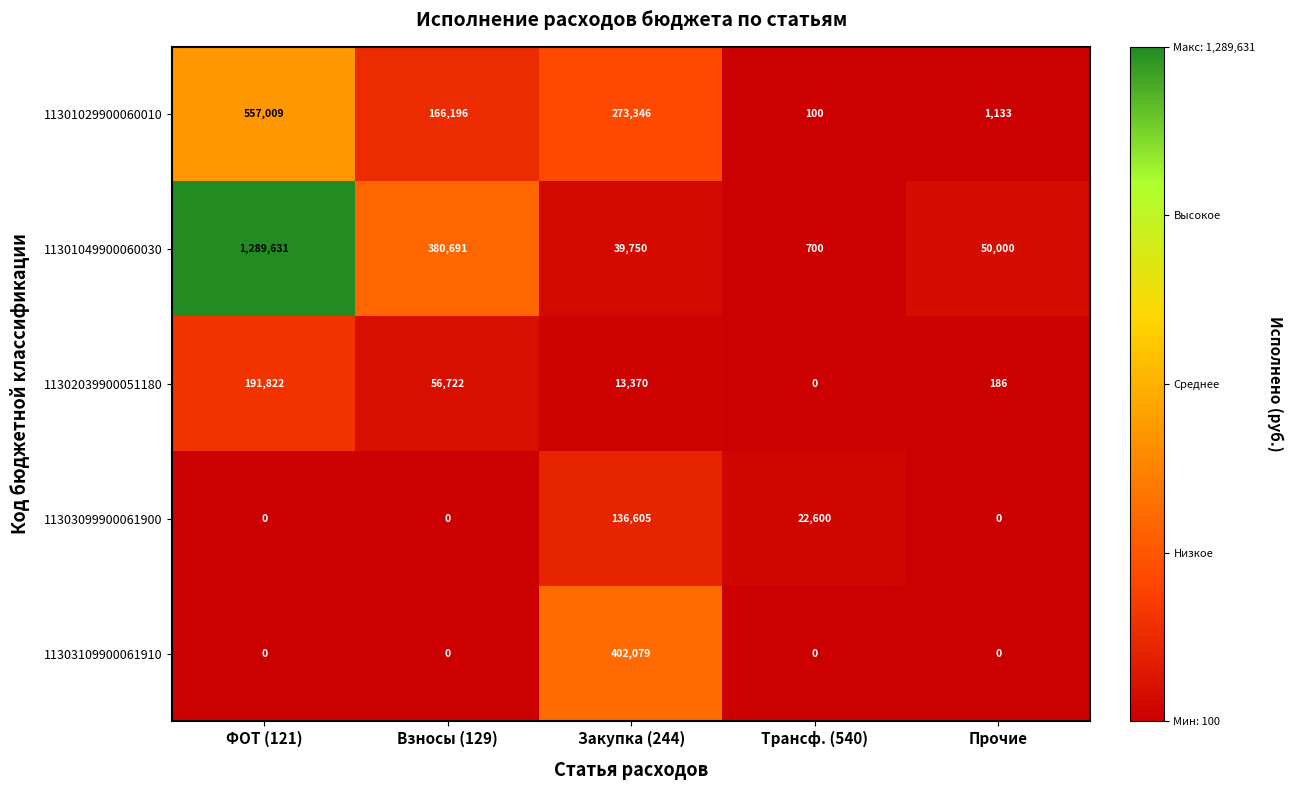

Reading left to right, list all the values displayed in this chart.

11301029900060010: ФОТ (121)=557009	Взносы (129)=166196	Закупка (244)=273346	Трансф. (540)=100	Прочие=1133
11301049900060030: ФОТ (121)=1289631	Взносы (129)=380691	Закупка (244)=39750	Трансф. (540)=700	Прочие=50000
11302039900051180: ФОТ (121)=191822	Взносы (129)=56722	Закупка (244)=13370	Трансф. (540)=0	Прочие=186
11303099900061900: ФОТ (121)=0	Взносы (129)=0	Закупка (244)=136605	Трансф. (540)=22600	Прочие=0
11303109900061910: ФОТ (121)=0	Взносы (129)=0	Закупка (244)=402079	Трансф. (540)=0	Прочие=0